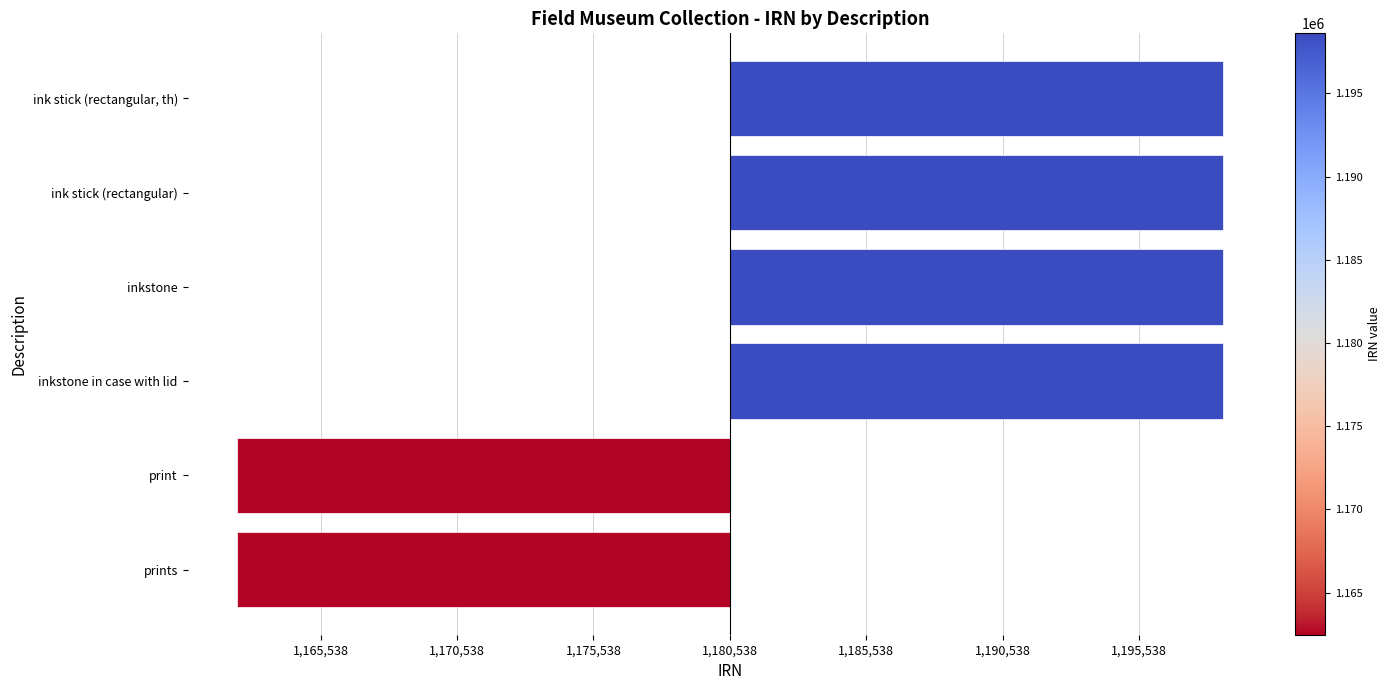

Are the bars horizontal?

Yes